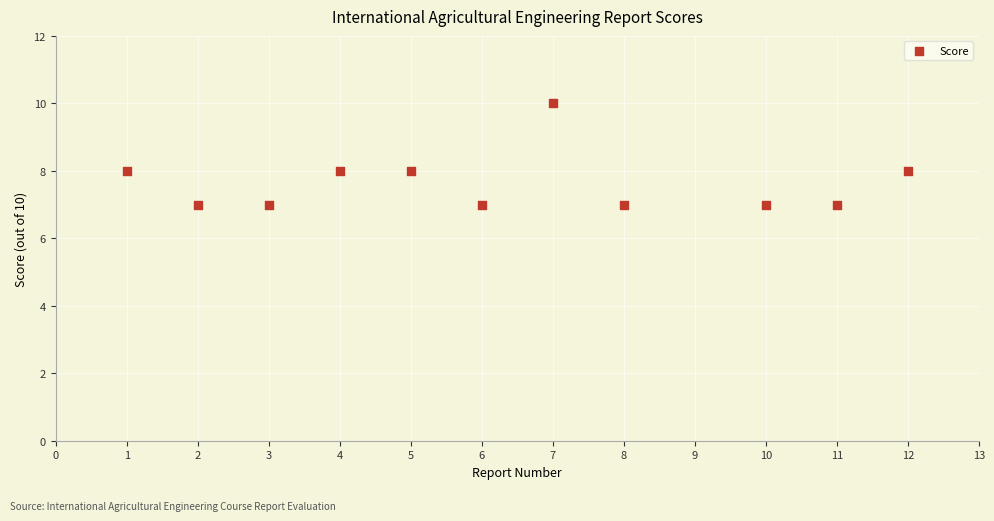

What is the range of Y values (max minus min)?

3